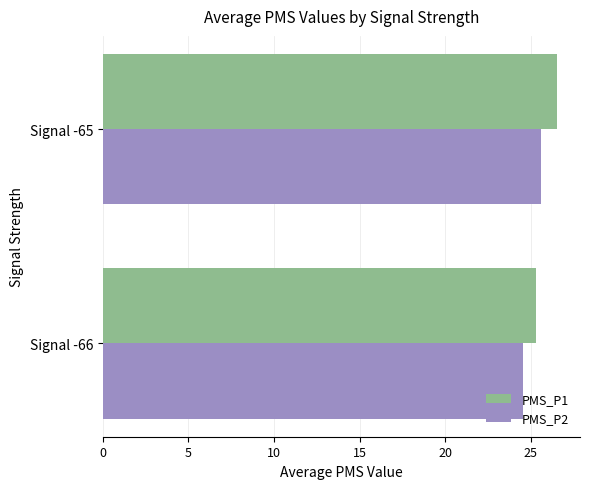

What is the total value across all series at Signal -66?

49.8